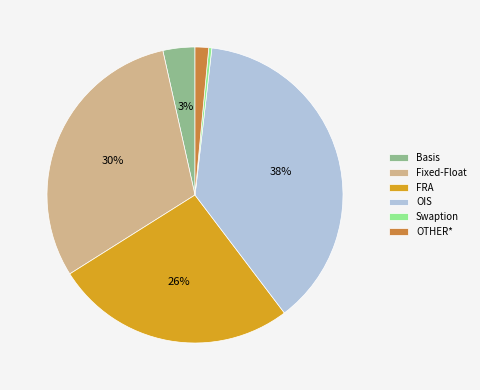

How many slices are in this pie chart?

6